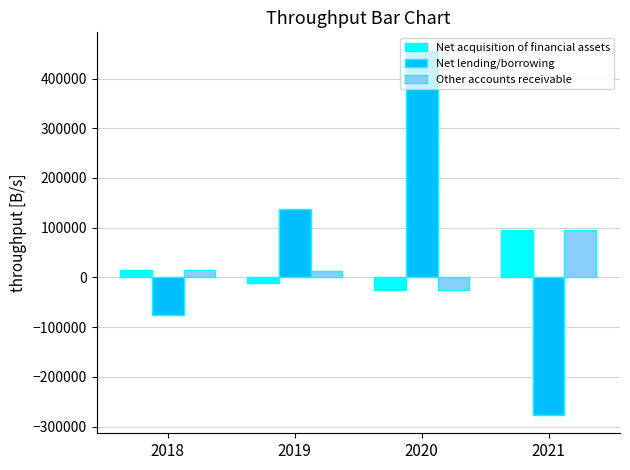

What is the greatest value displayed?

456202.9